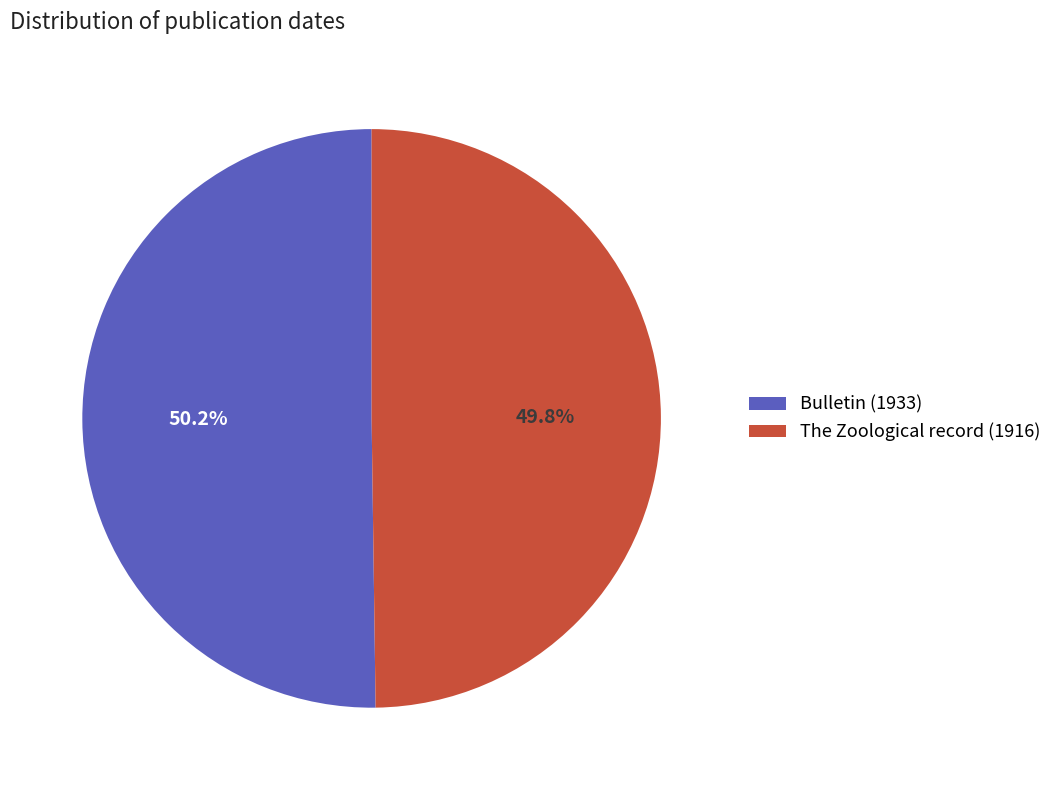

Is the sum of Bulletin (1933) and The Zoological record (1916) greater than half?

Yes